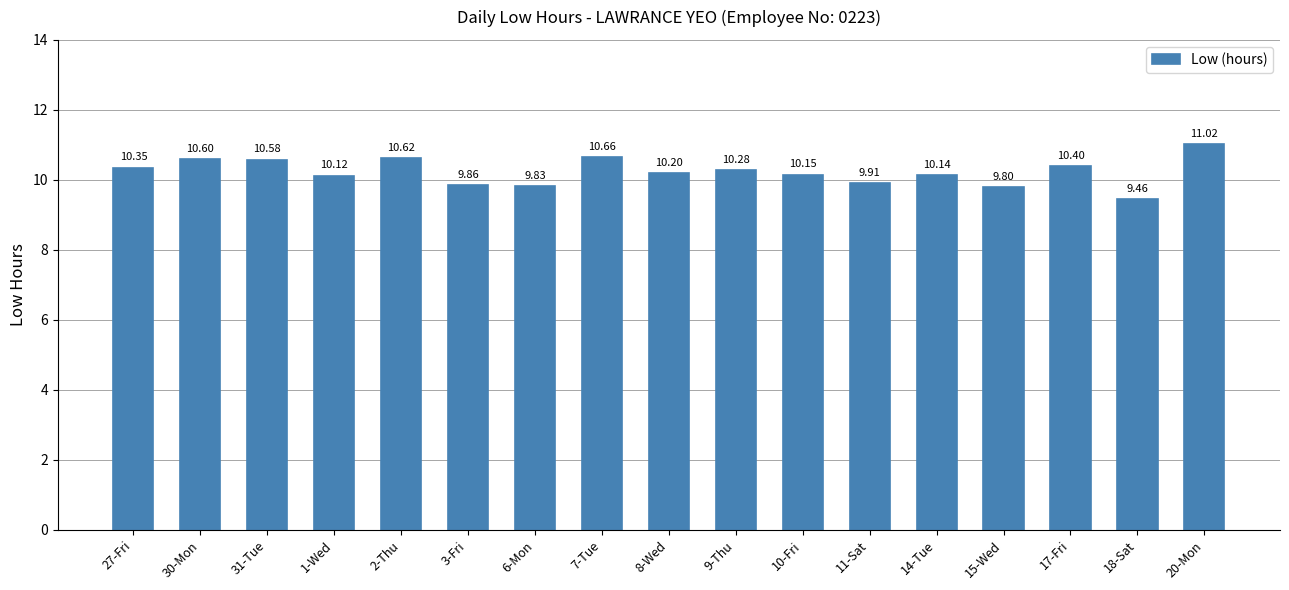

Rank the categories by value from lowest to highest.

18-Sat, 15-Wed, 6-Mon, 3-Fri, 11-Sat, 1-Wed, 14-Tue, 10-Fri, 8-Wed, 9-Thu, 27-Fri, 17-Fri, 31-Tue, 30-Mon, 2-Thu, 7-Tue, 20-Mon